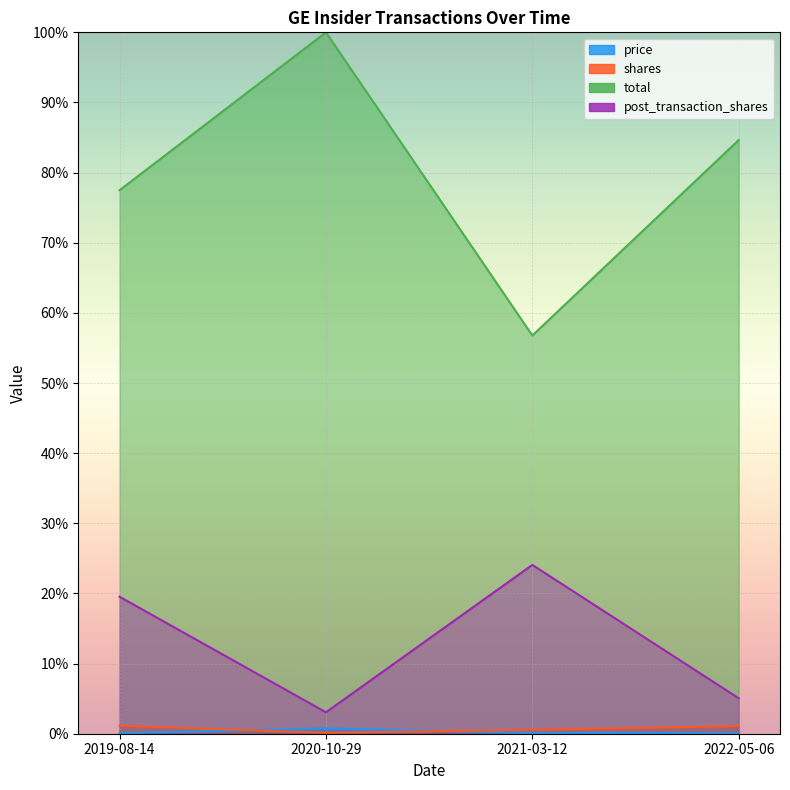

Is it true that total equals 86.6 at 2021-03-12?

False